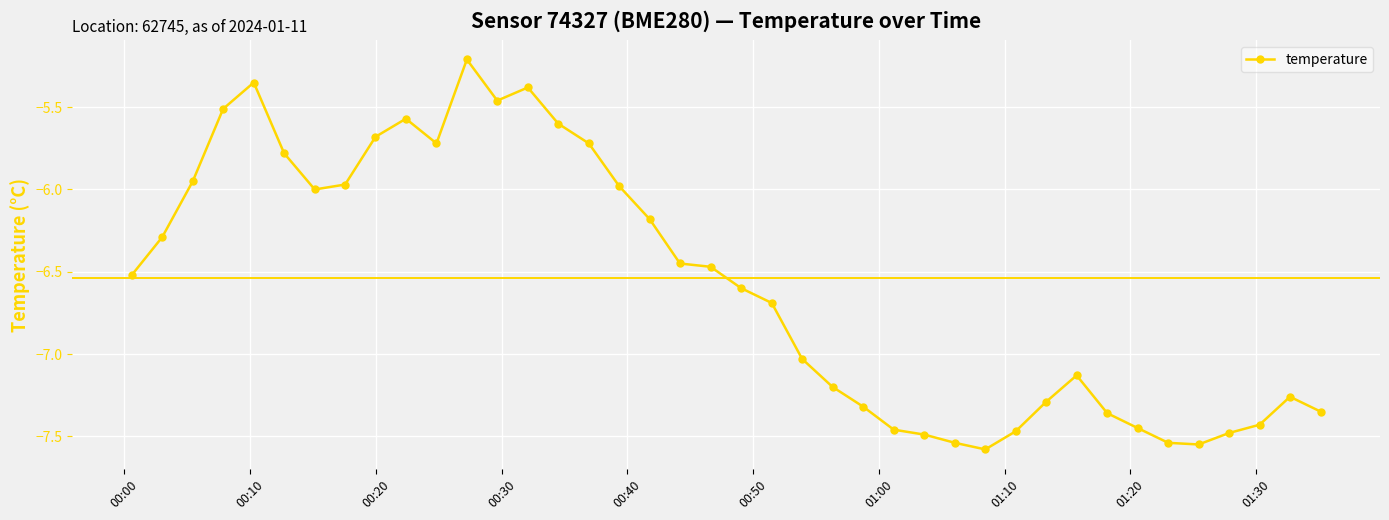

What is the difference between the maximum and minimum values?

2.4